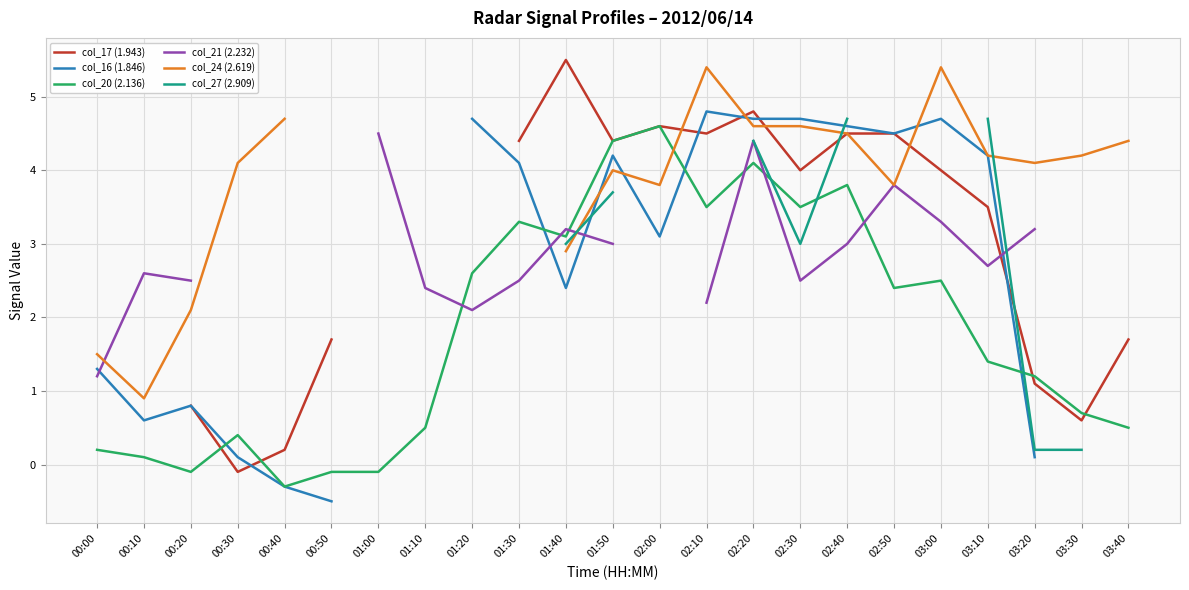

What is the label of the 10th point from the left?

01:30